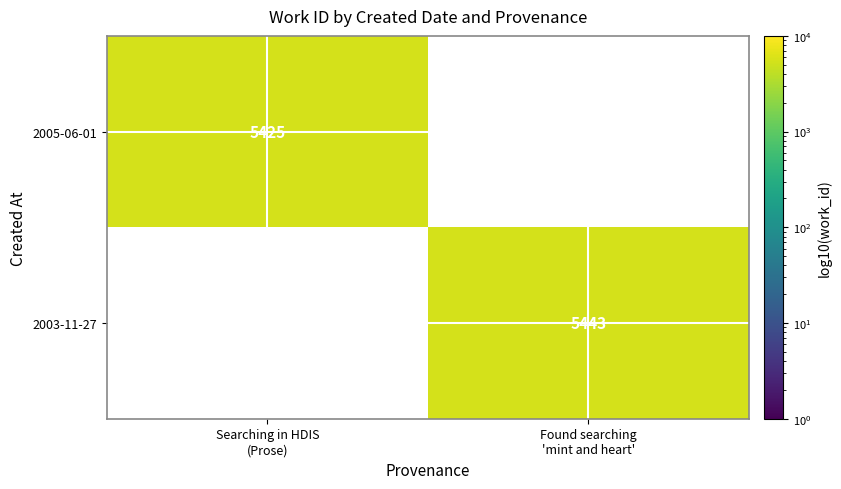

Which category has the lowest value in the 2005-06-01 series?

Searching in HDIS (Prose)